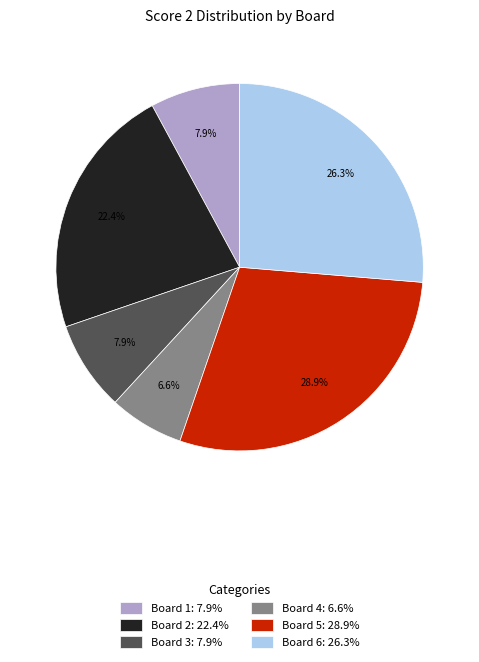

Between Board 6: 26.3% and Board 3: 7.9%, which is larger?

Board 6: 26.3%